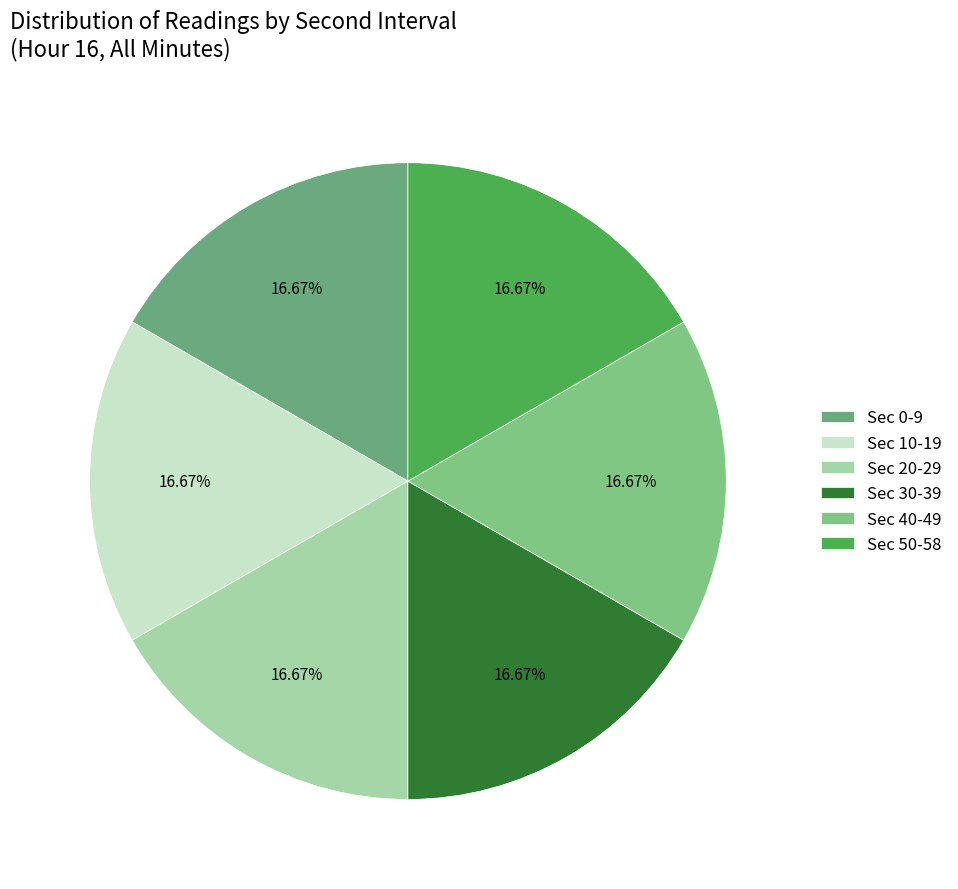

How many segments does this pie chart have?

6